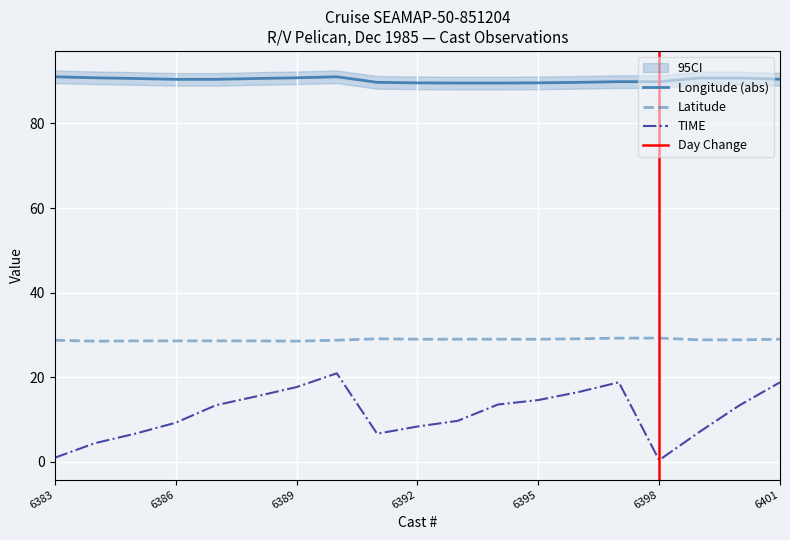

At how many categories does at least one series exceed 13?

19